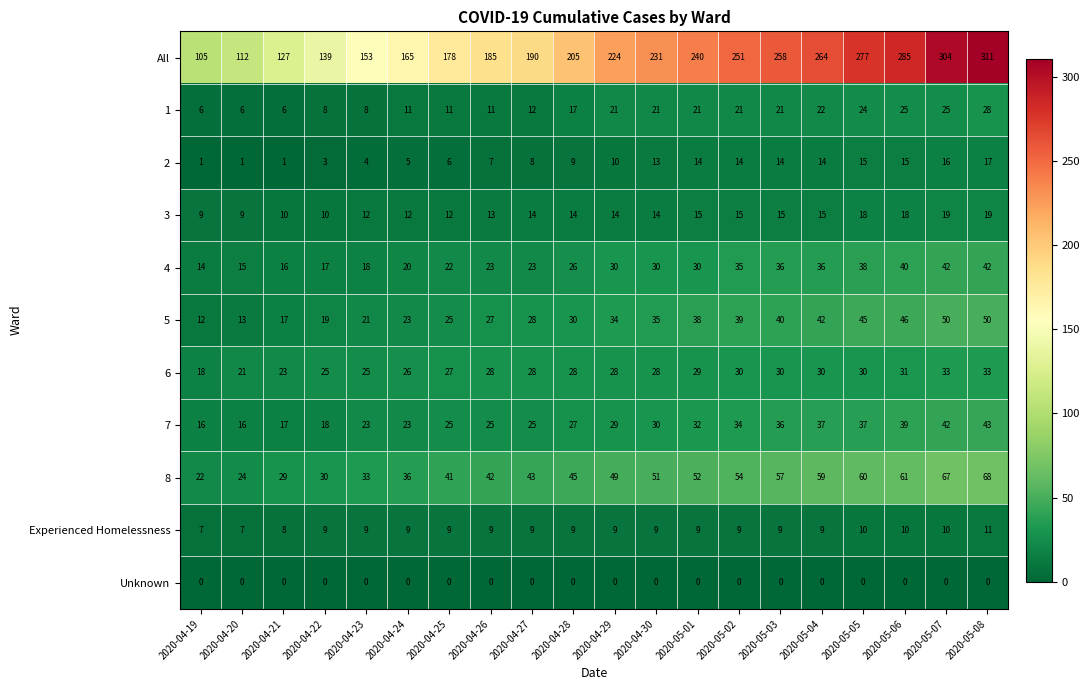

The value of 6 at 2020-05-02 is 47. True or false?

False